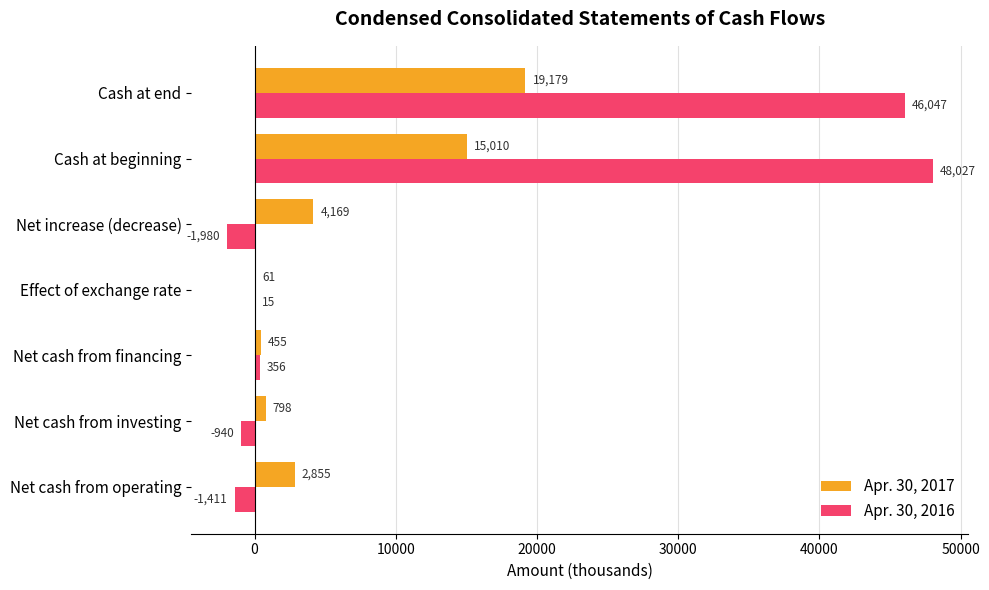

Is the value of Apr. 30, 2016 at Effect of exchange rate greater than the value of Apr. 30, 2017 at Net cash from financing?

No